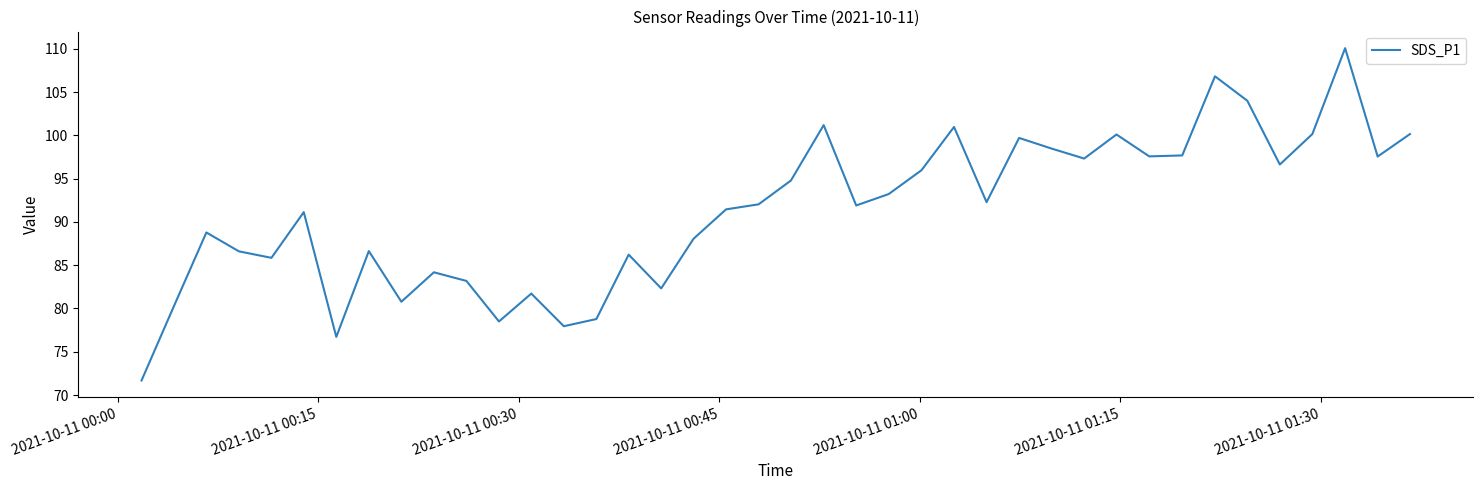

Does the chart have visible grid lines?

No